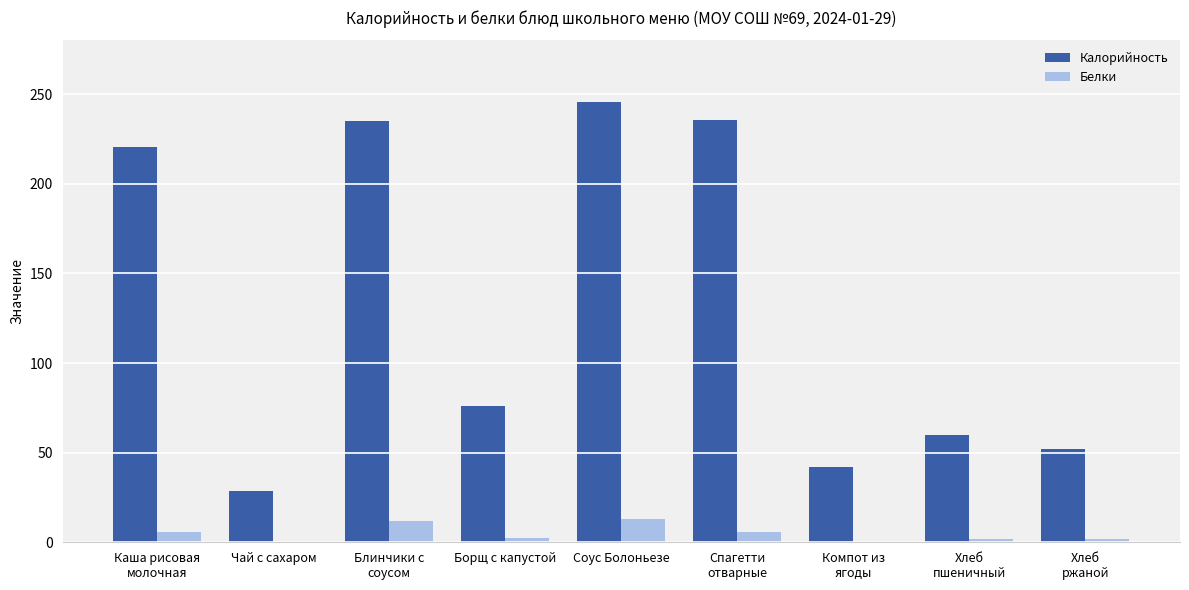

What is the sum of all Белки values?

42.8